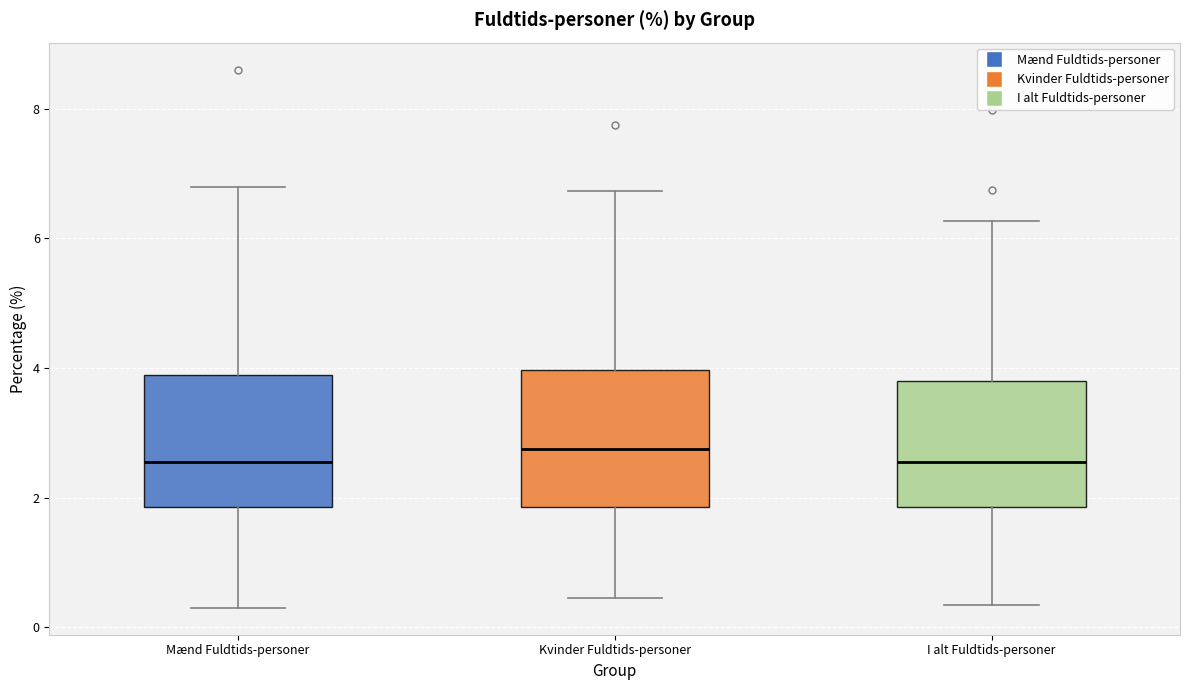

Reading left to right, transcribe this box plot: for each box, give where its median line is, the range the box spans, and where its two whiskers end, as read against the y-axis. The values are not printed on the chart, so give them approximately, as read against the axis.

Mænd Fuldtids-personer: median 2.6, box 1.8 to 3.8, whiskers 0.4 to 6.8
Kvinder Fuldtids-personer: median 2.8, box 1.8 to 4.0, whiskers 0.4 to 6.8
I alt Fuldtids-personer: median 2.6, box 1.8 to 3.8, whiskers 0.4 to 6.2